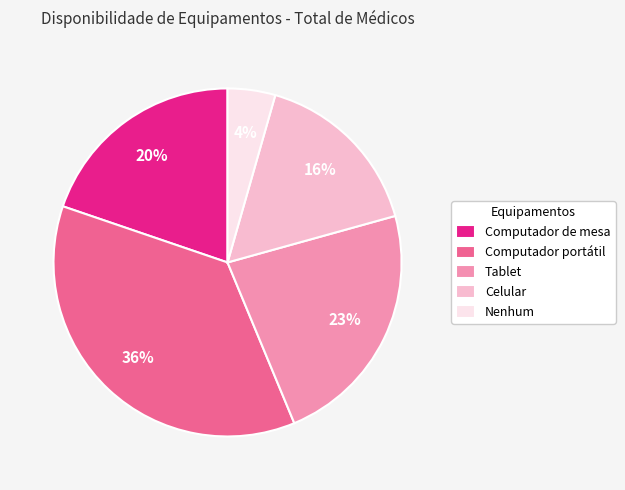

Which slice is the smallest?

Nenhum